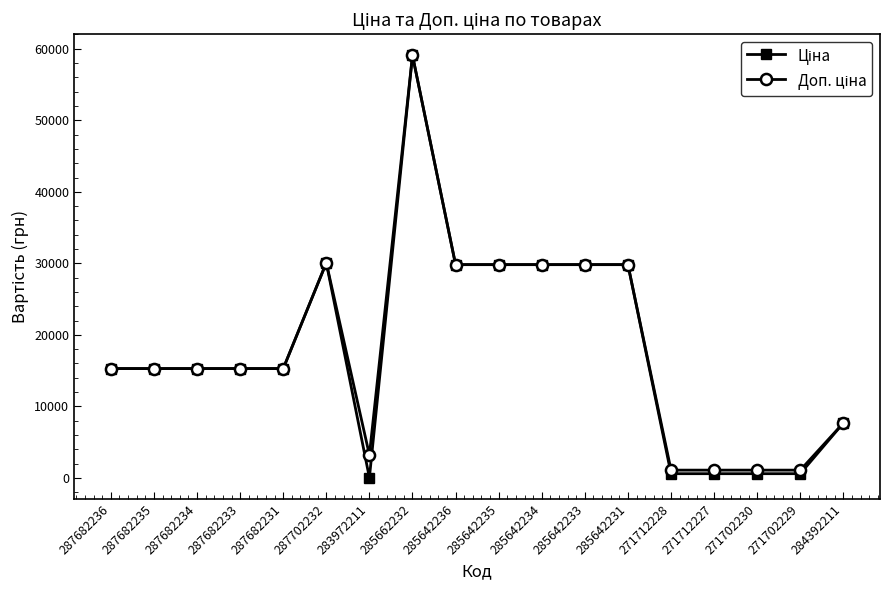

At which category does the chart reach its peak across all series?

285662232